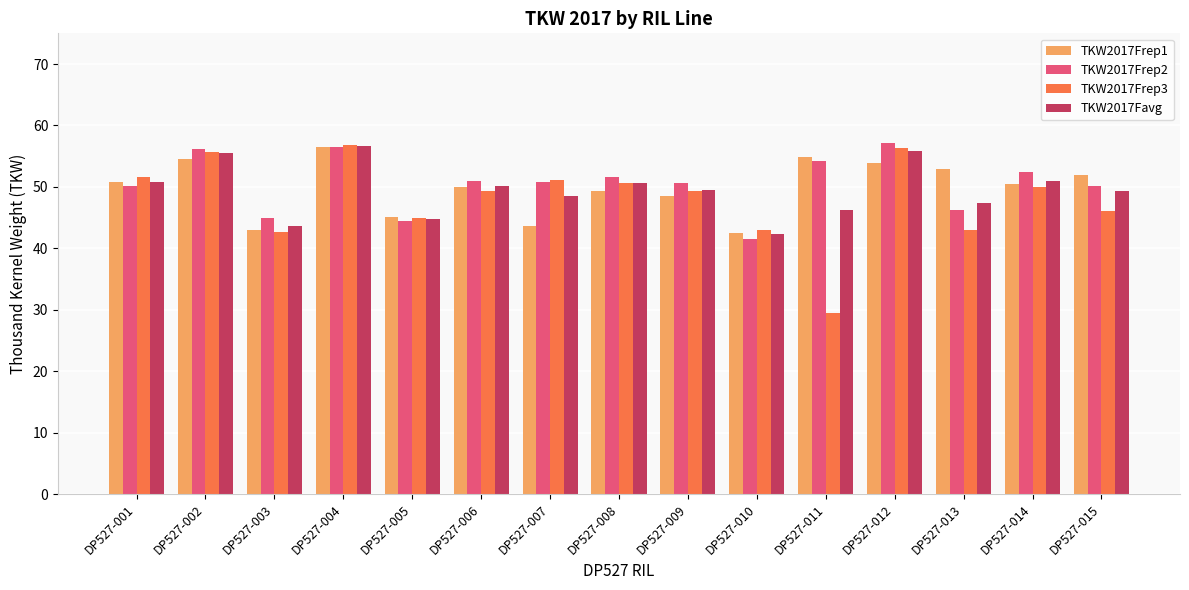

Count the number of data series in this chart.

4